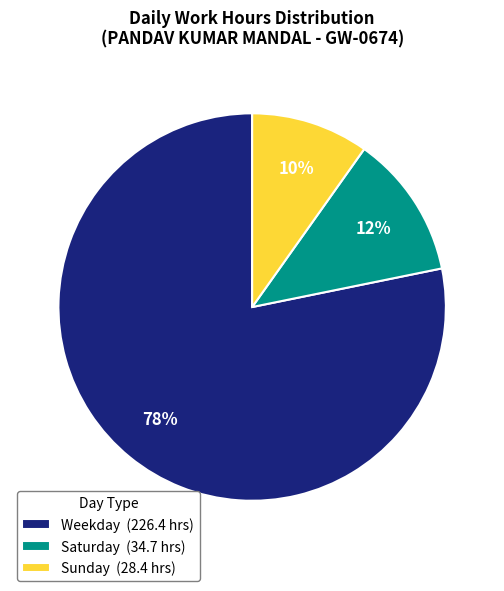

To the nearest percent, what is the average slice percentage?

33%